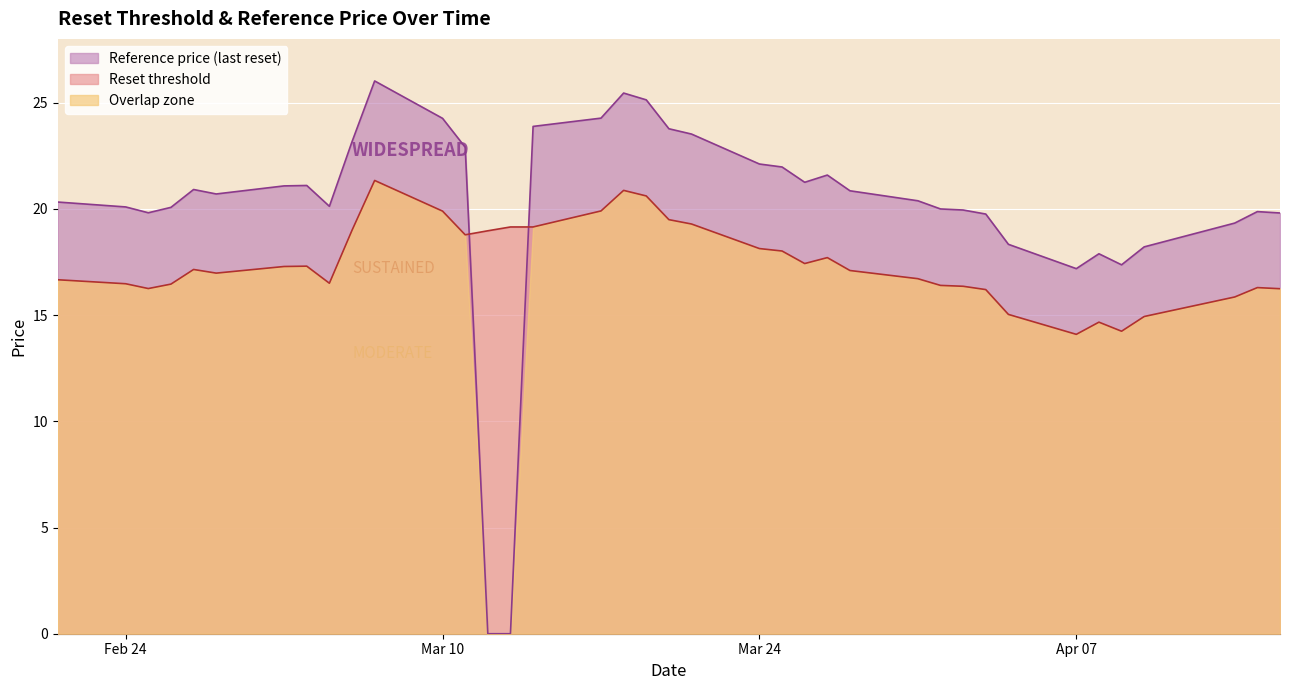

How many values in the Reset threshold series are below 17?

19